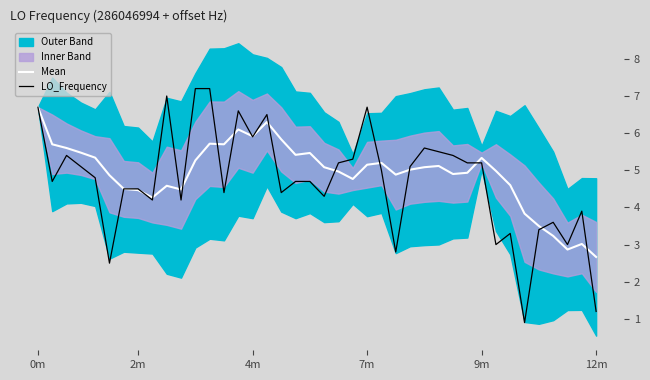

Where do LO_Frequency and Mean first cross each other?

7 and 8